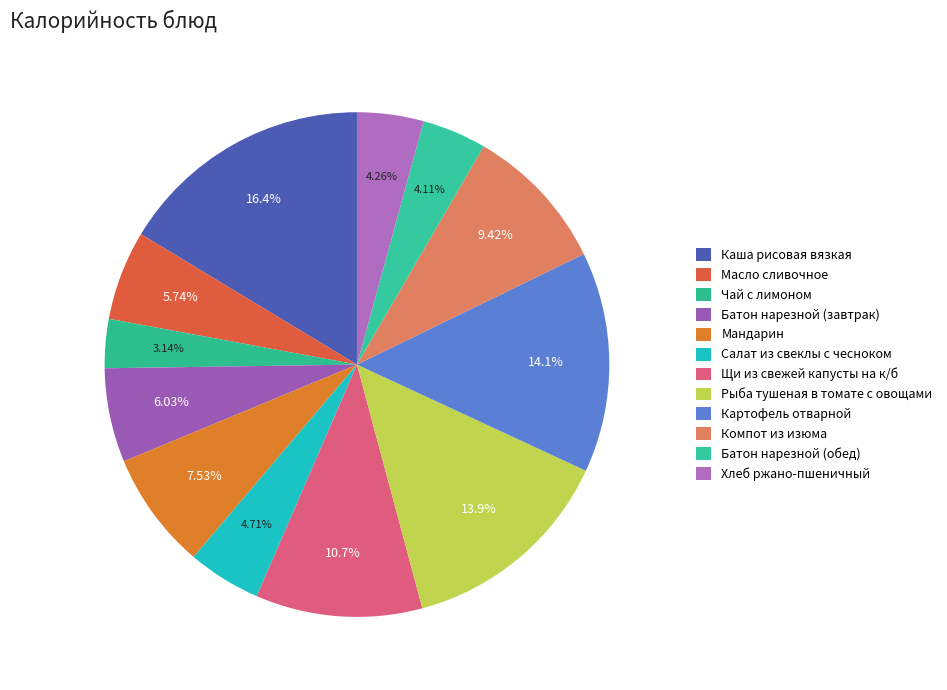

Which category has the biggest portion of the pie?

Каша рисовая вязкая